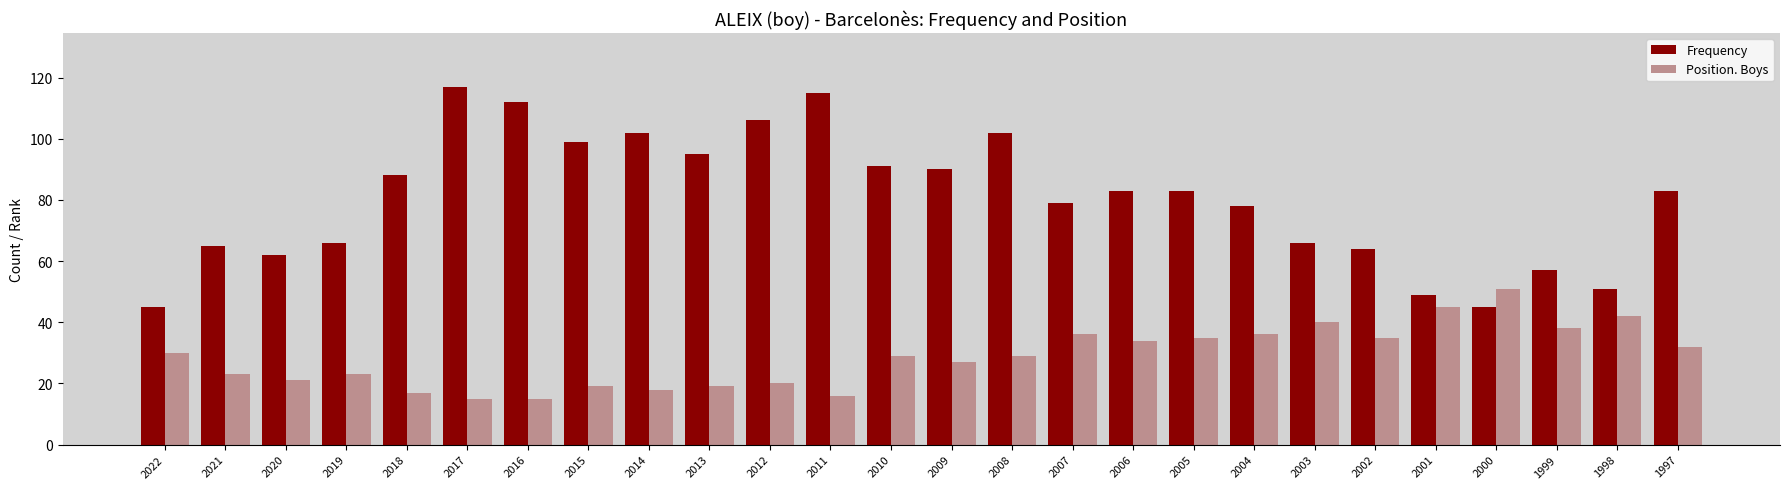

What is the highest value of the Position. Boys series?

51